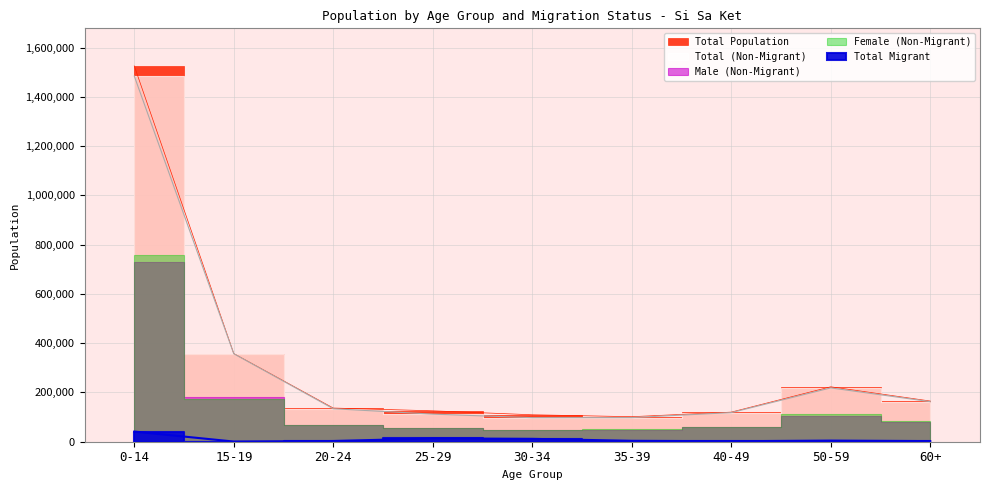

The value of Total Population at 20-24 is 181527. True or false?

False